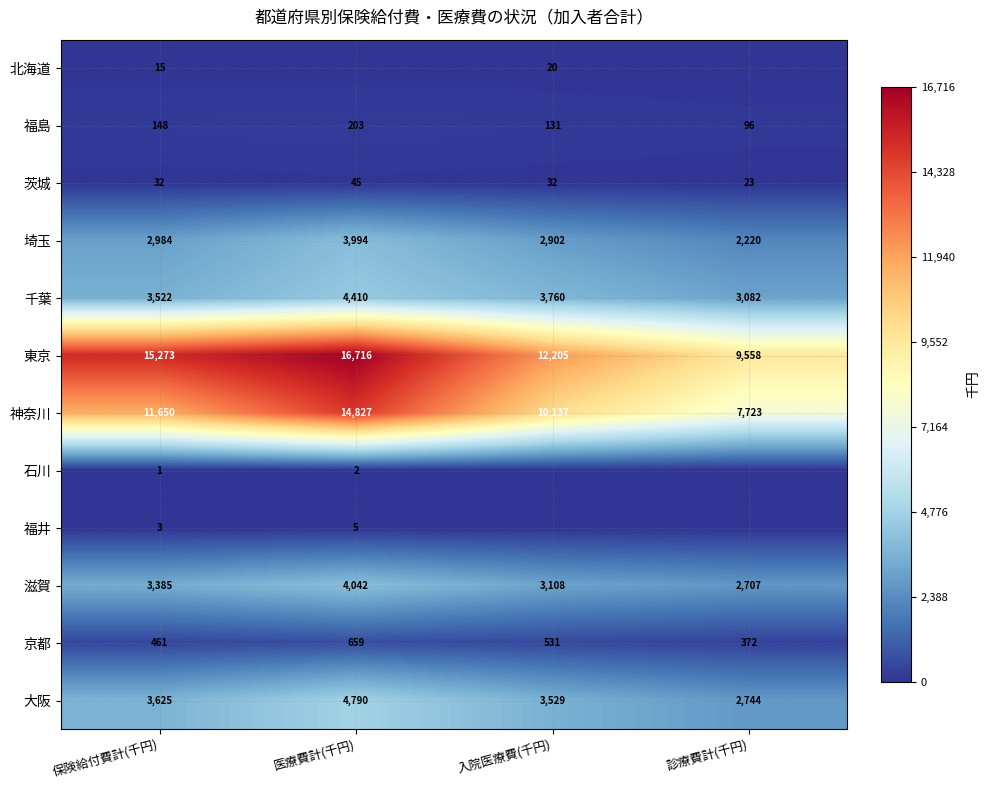

At which label does 千葉 first exceed 3760?

医療費計(千円)